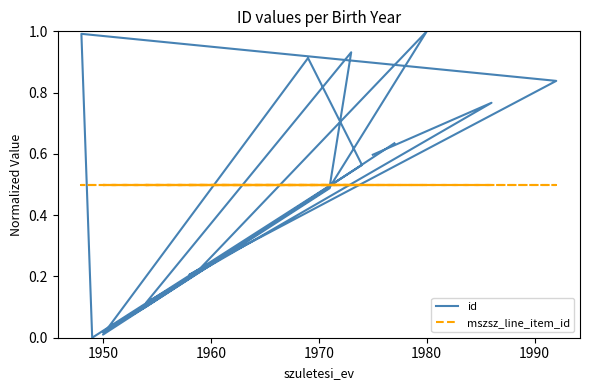

How many lines are shown in the chart?

2